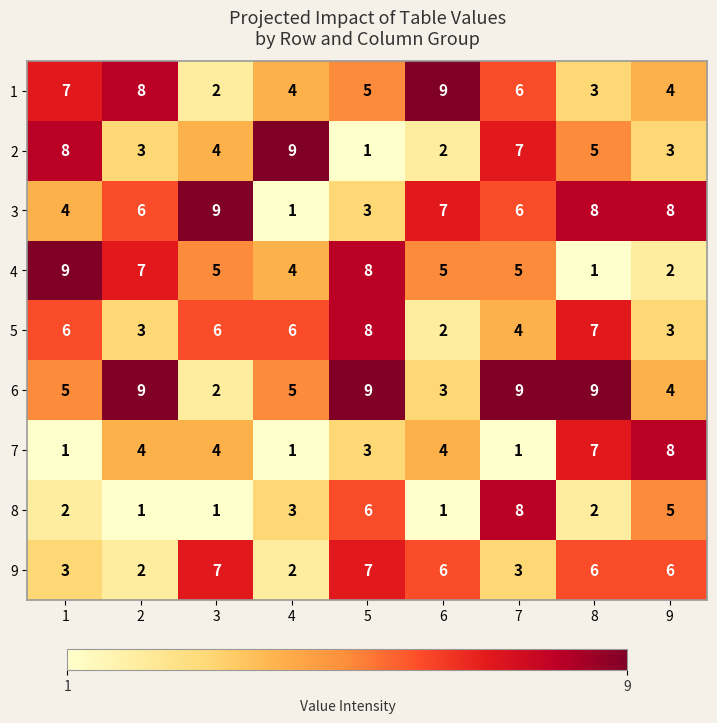

What is the difference between the second highest and minimum values in the 8 series?

5